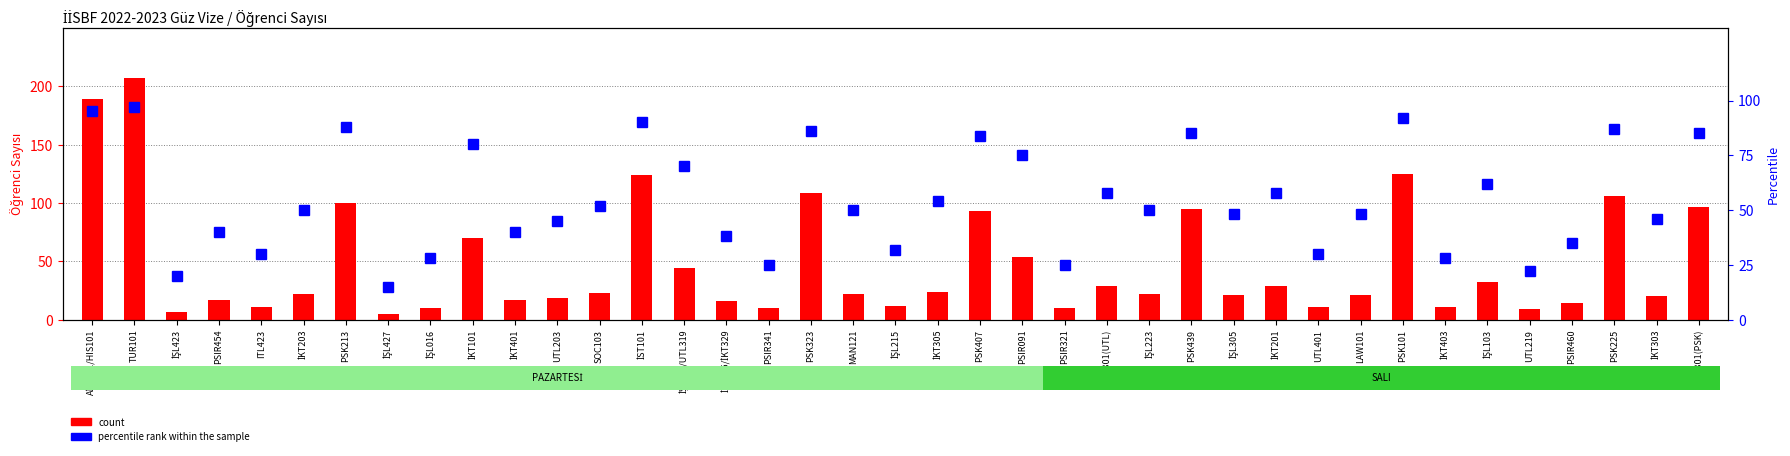

Which series changed the most between SOC103 and PSK225?

count